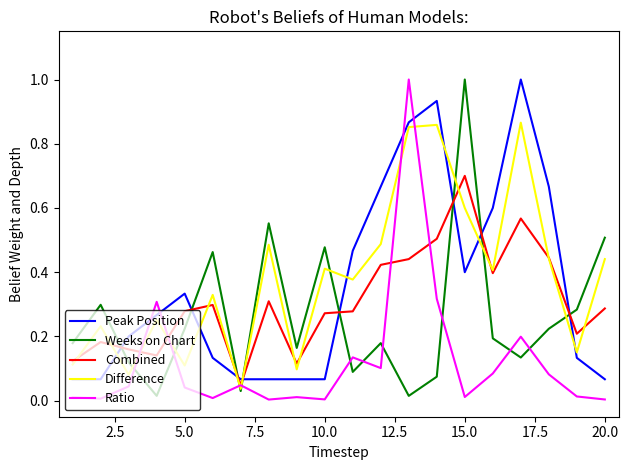

How many times do Combined and Peak Position cross each other?

8